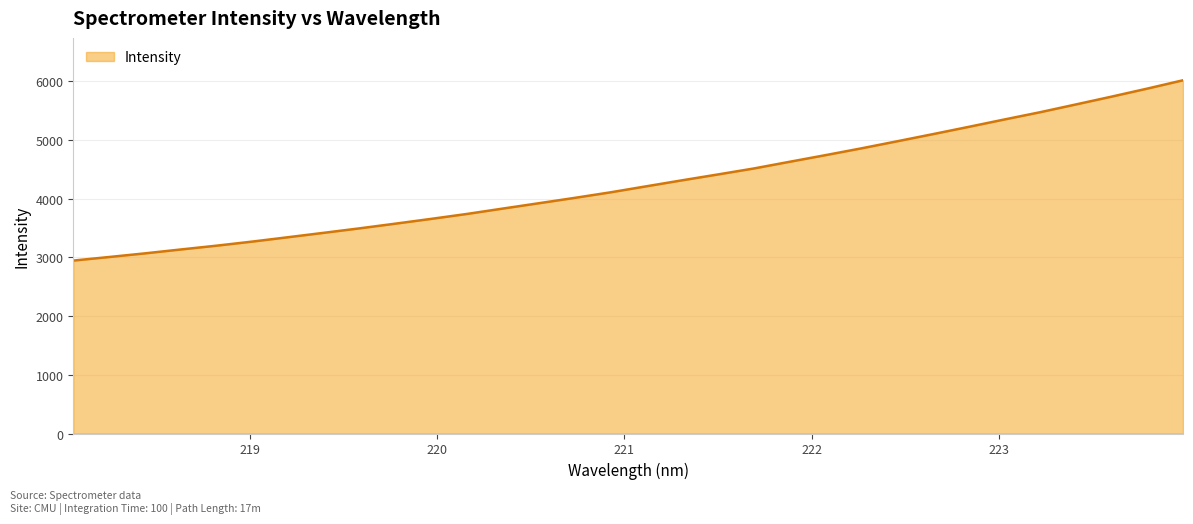

What is the difference between the maximum and minimum values?

3070.0